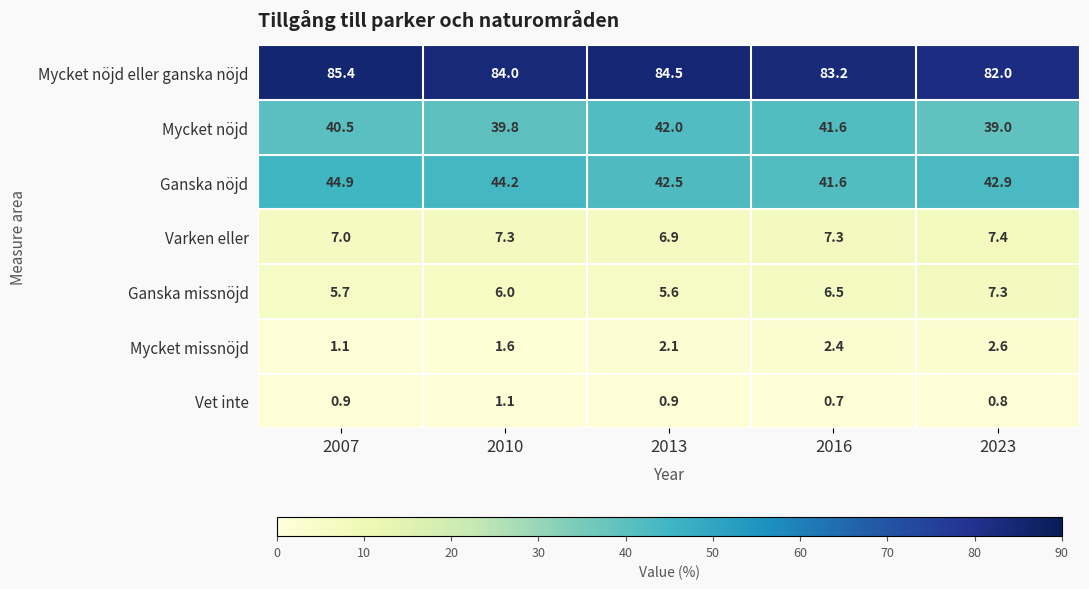

The Vet inte series shows 1.0 at 2016. True or false?

False